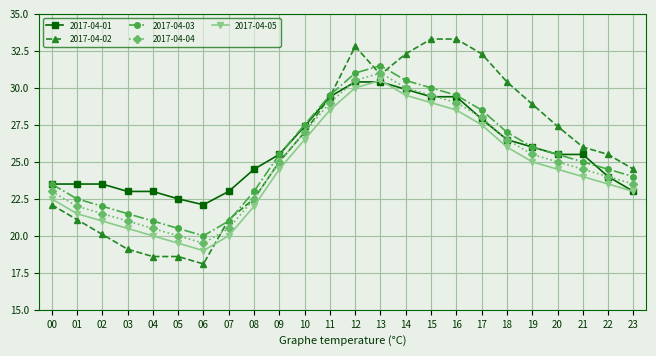

Between 06 and 09, which series saw the biggest shift?

2017-04-02